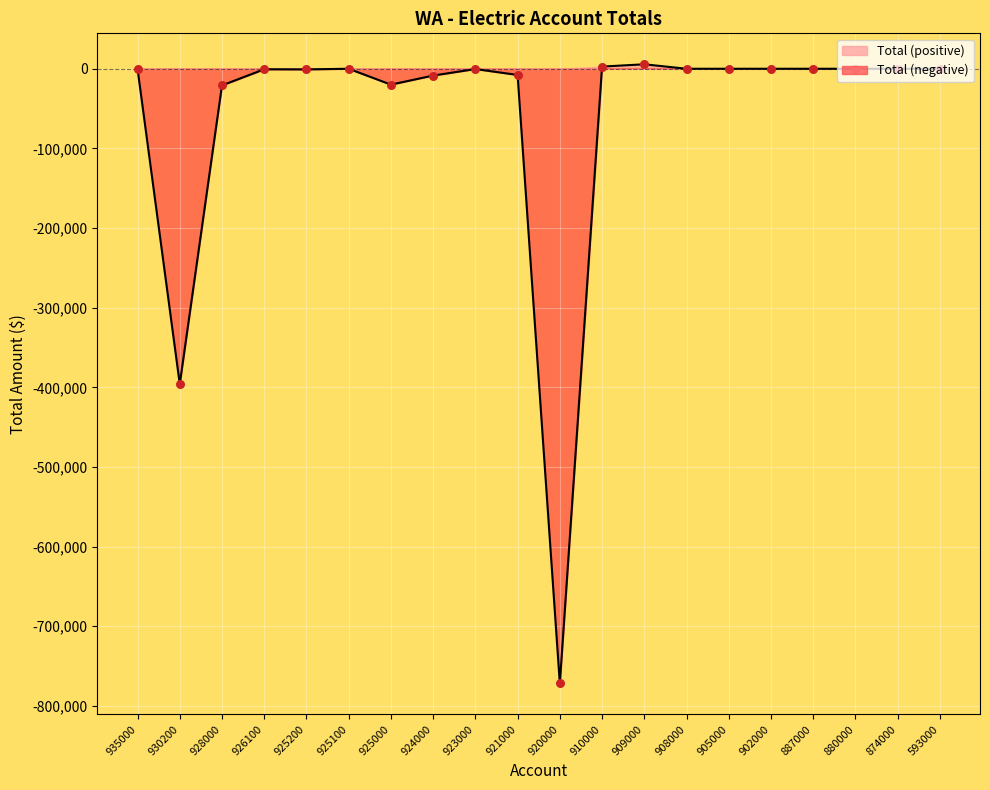

What is the change in value from 920000 to 905000?

+771795.0